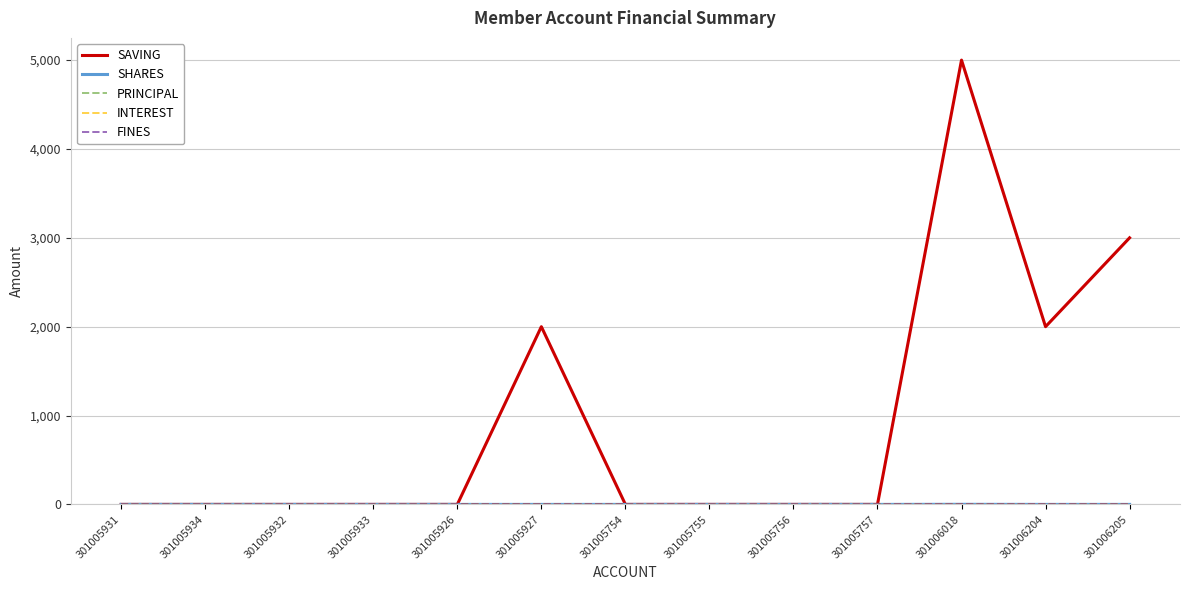

Is it true that SHARES equals 1 at 301006018?

True